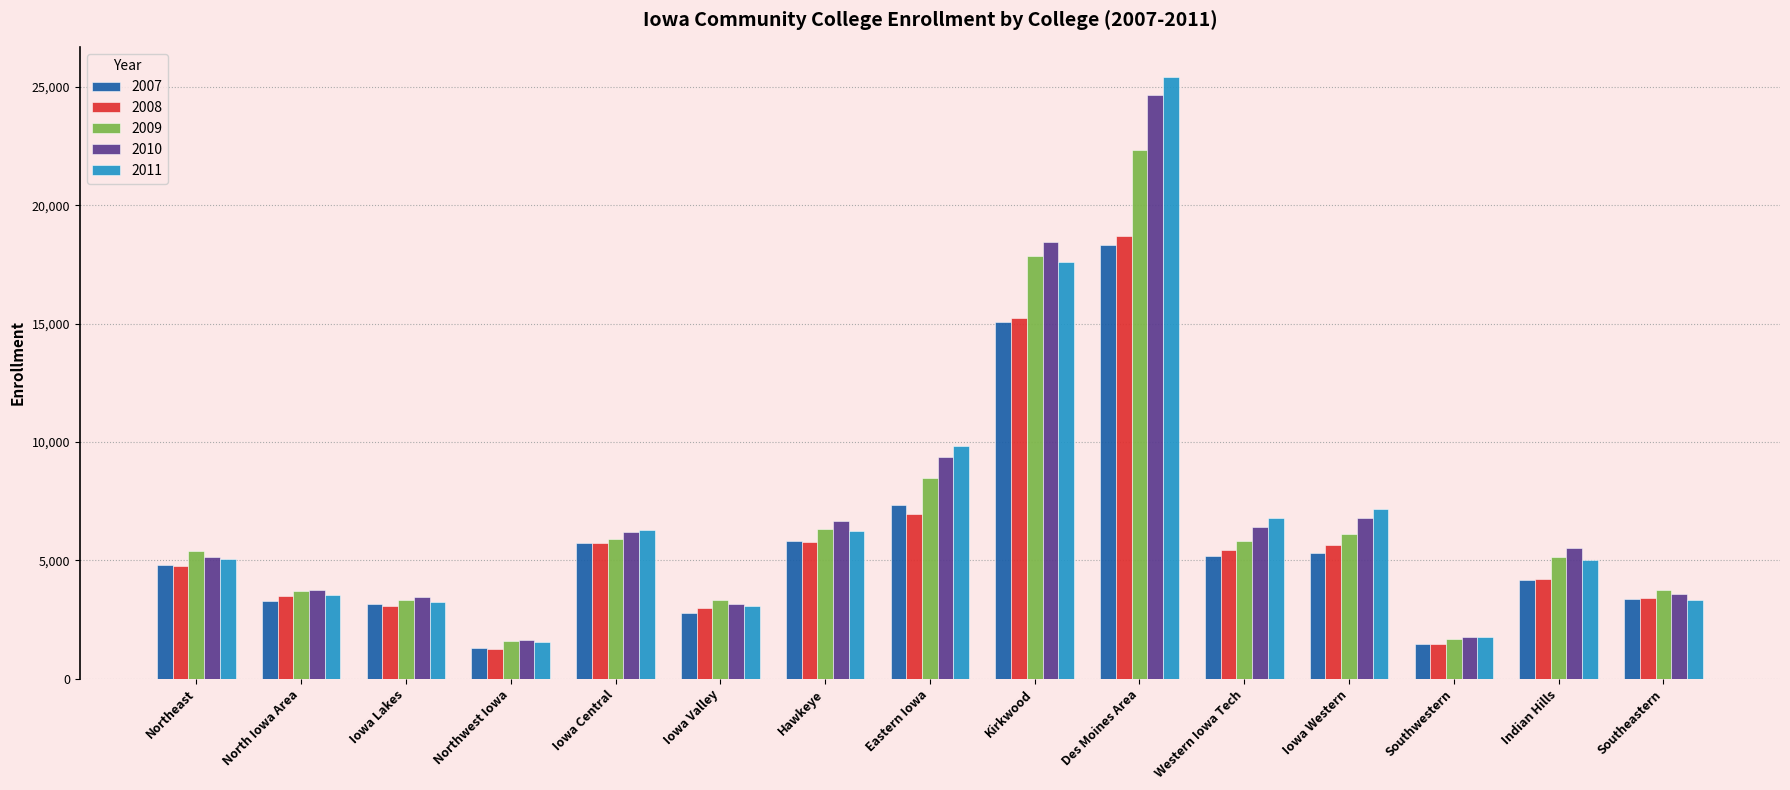

Is it true that 2009 equals 8359 at Indian Hills?

False